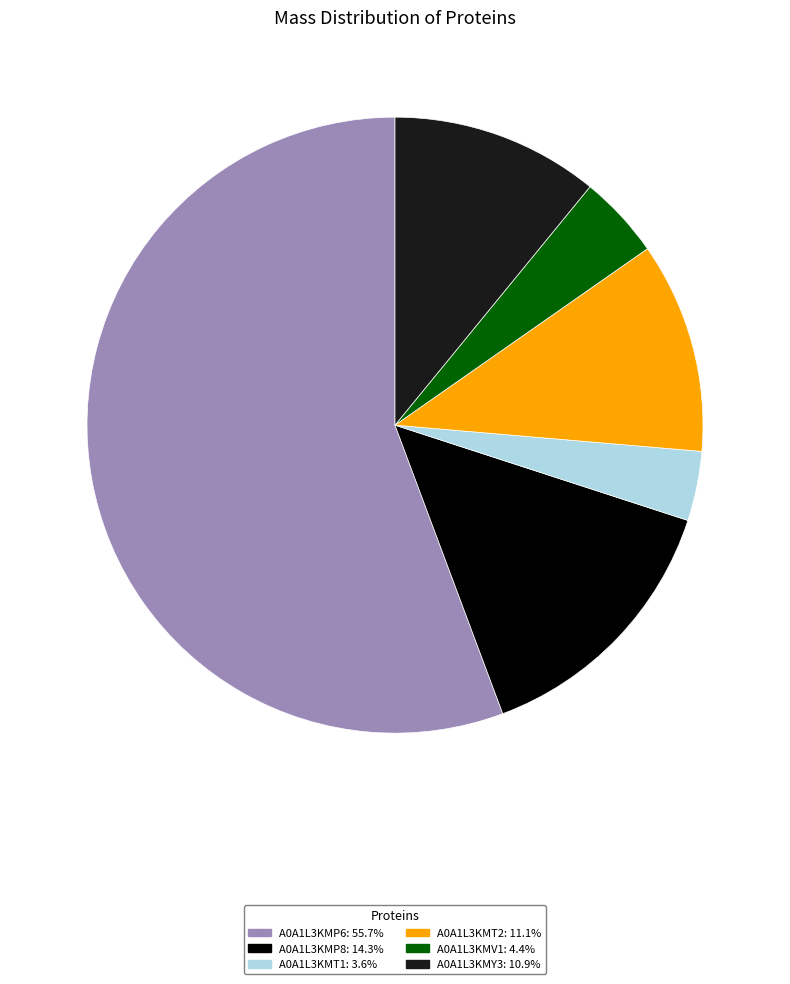

Does A0A1L3KMY3 account for over 50% of the chart?

No